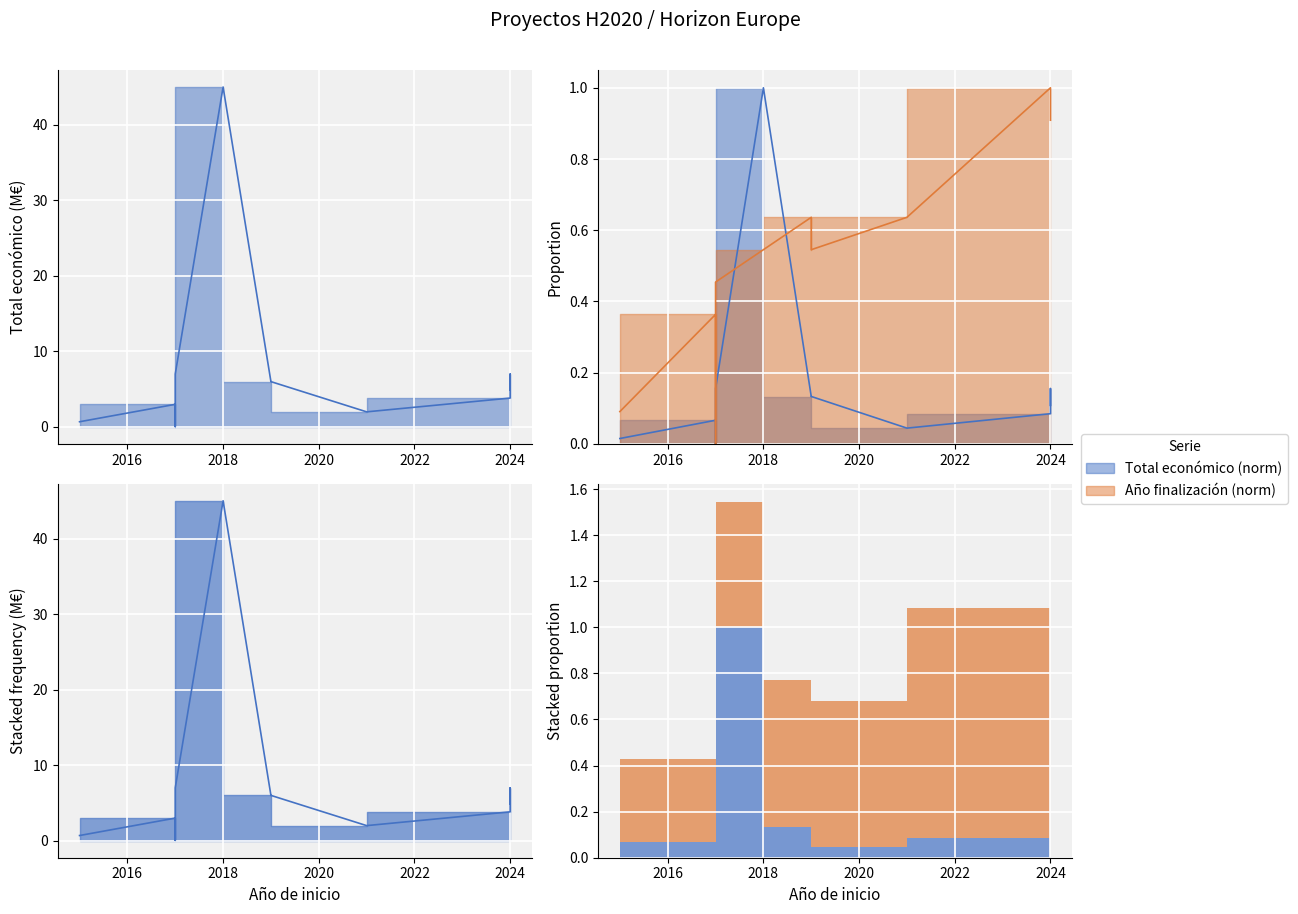

What is the value of the Año de finalización point at the 7th from the left?

0.5